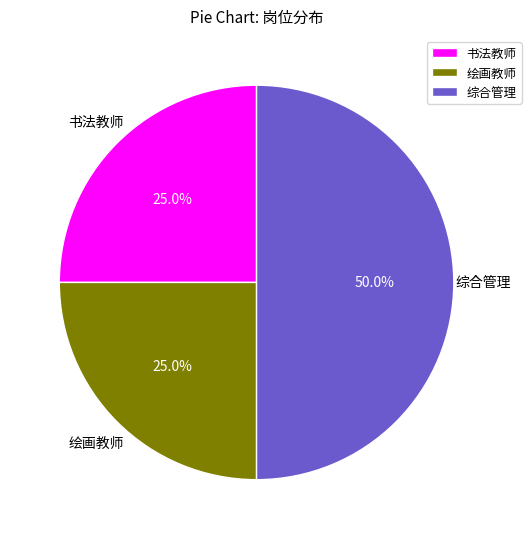

To the nearest percent, what is the difference between the 综合管理 and 绘画教师 slice percentages?

25%